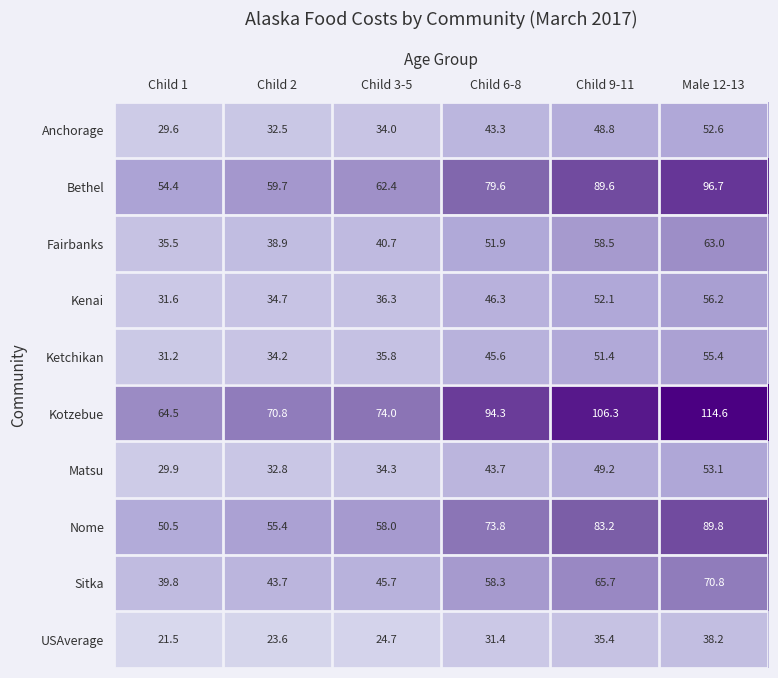

What is the total value across all series at Child 6-8?

568.2